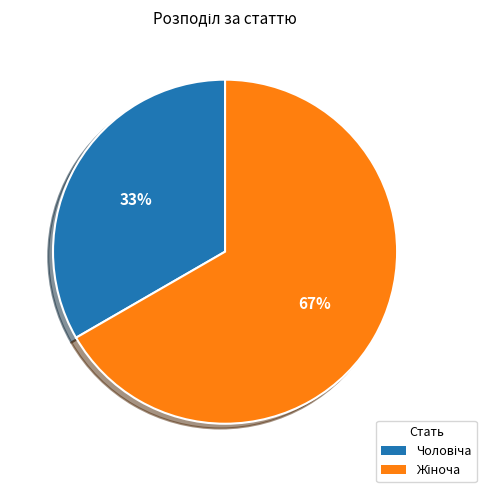

To the nearest percent, what is the average slice percentage?

50%